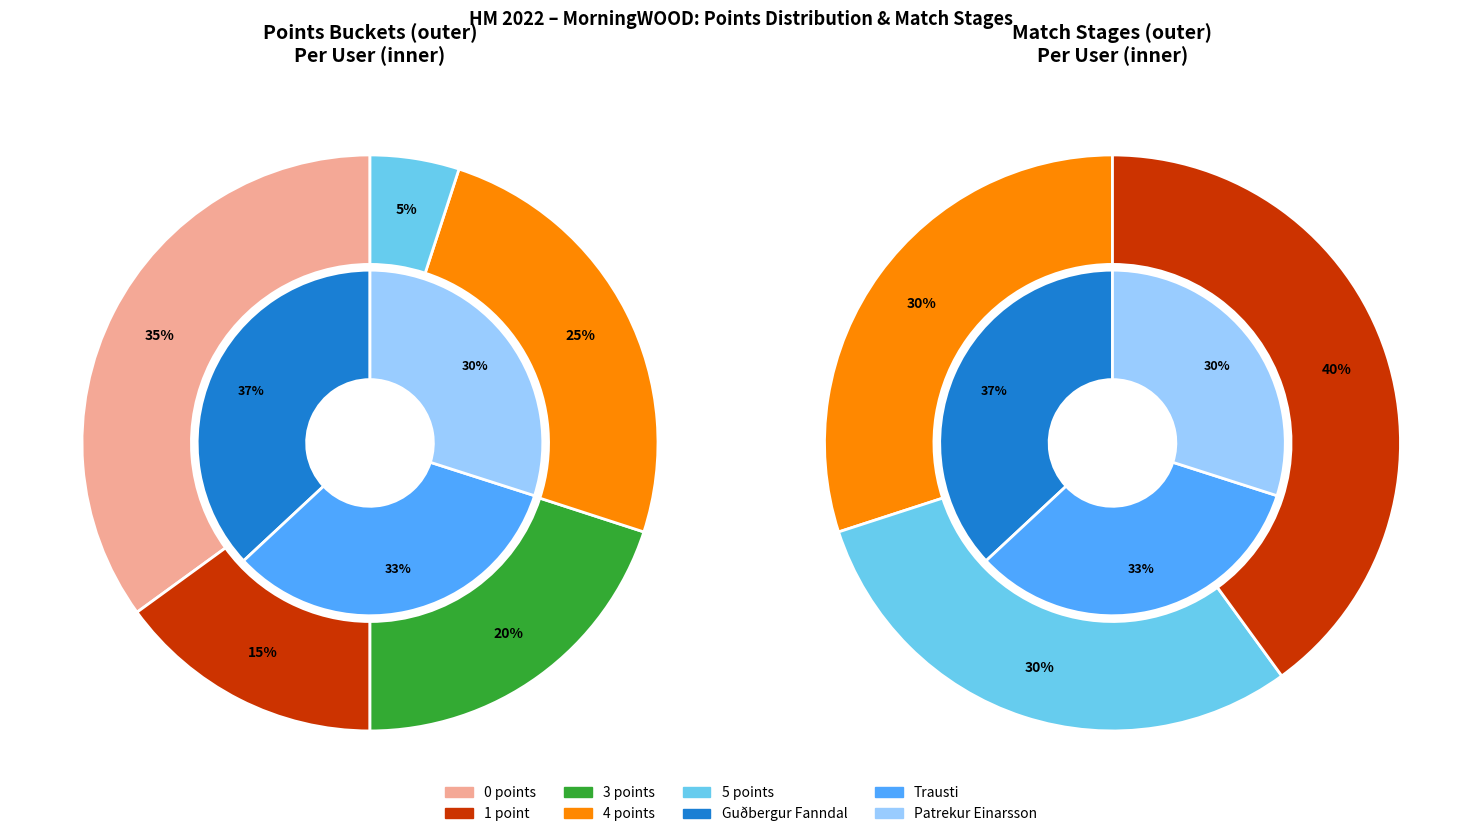

Which series has the largest range (max minus min)?

Guðbergur Fanndal